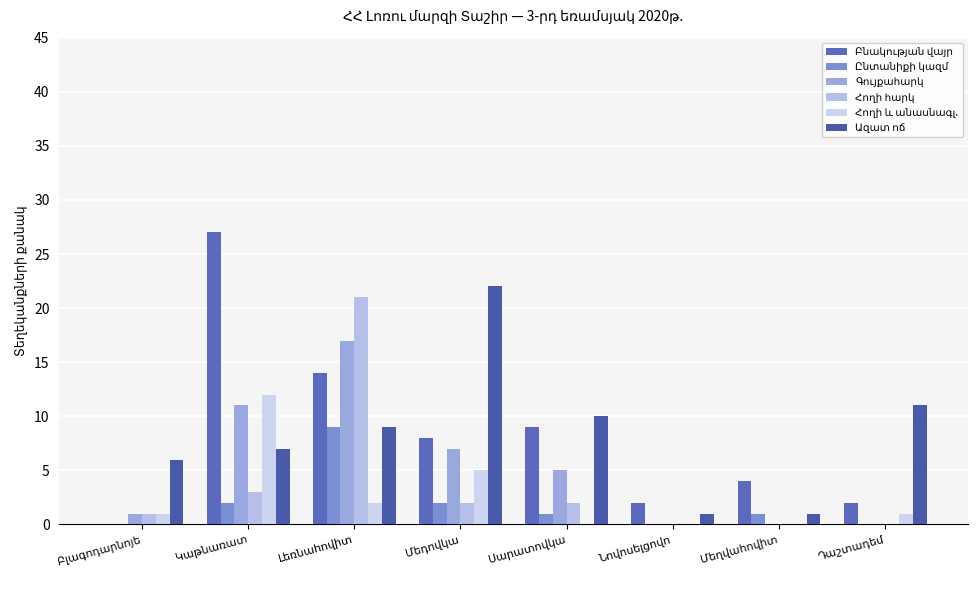

What position from the left is Սարատովկա?

5